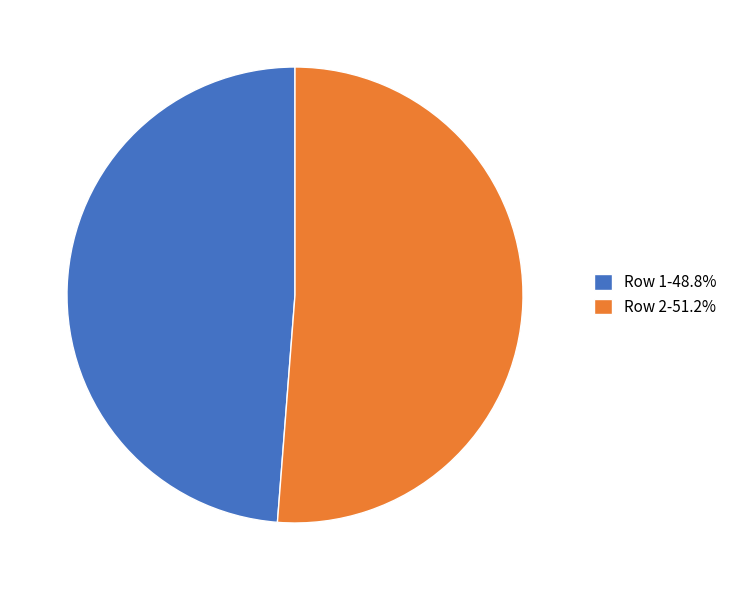

Does Row 1 represent more than half of the total?

No